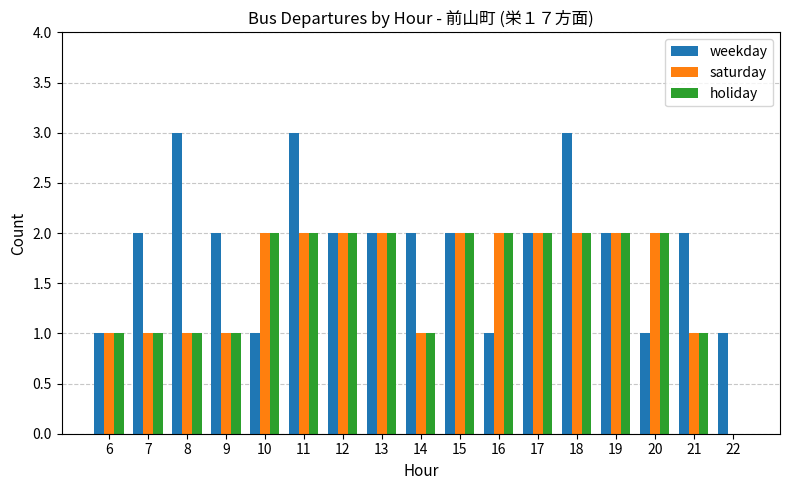

What is the total value across all series at 6?

3